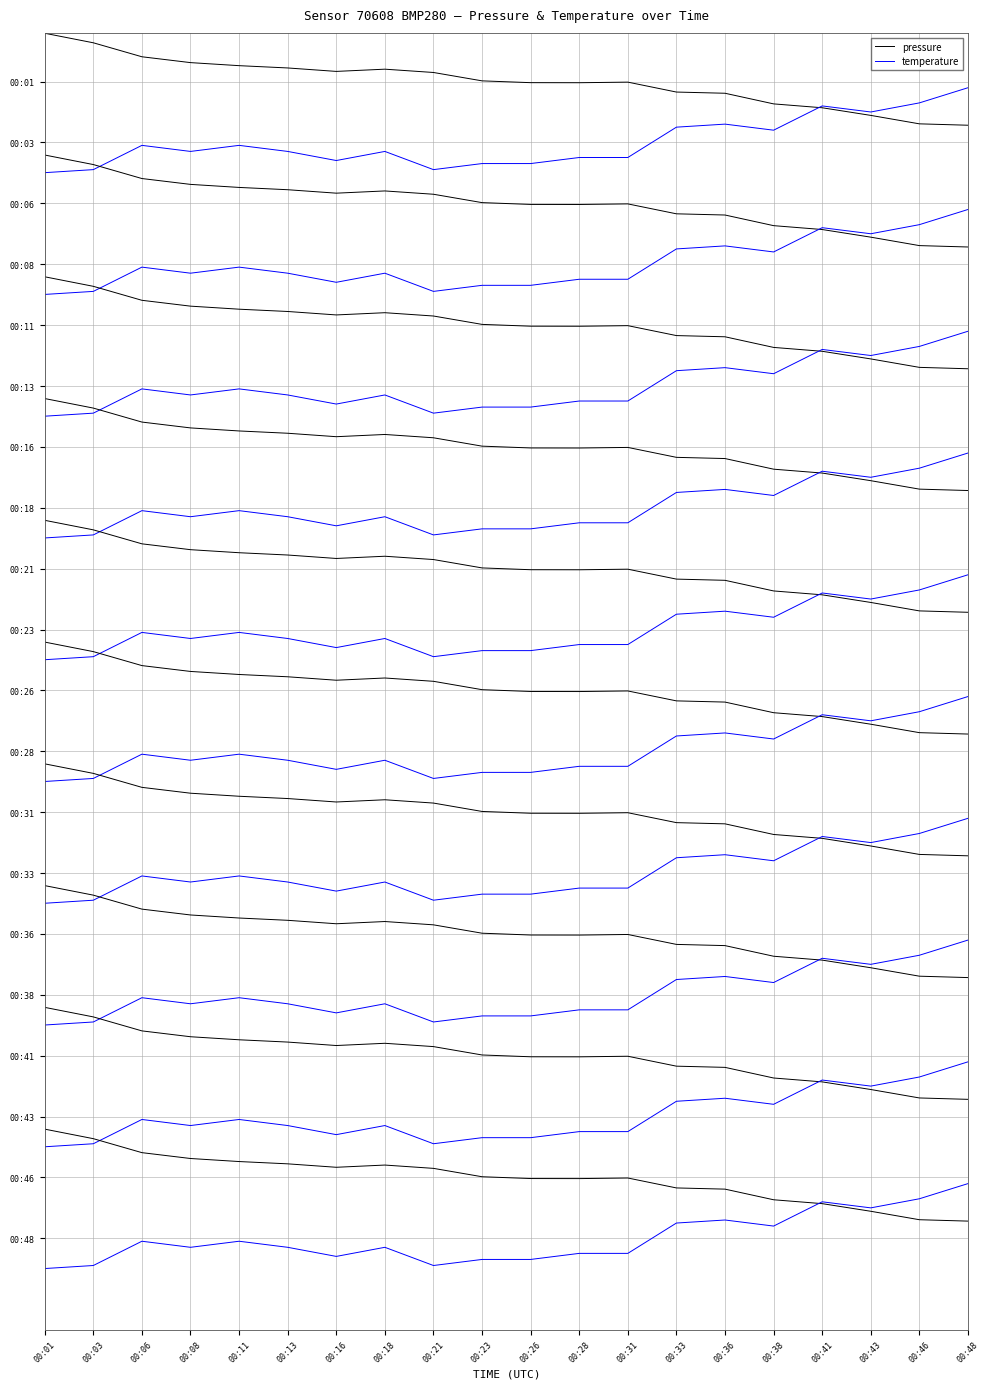

List the series in order of their overall mean, lowest first.

temperature, pressure